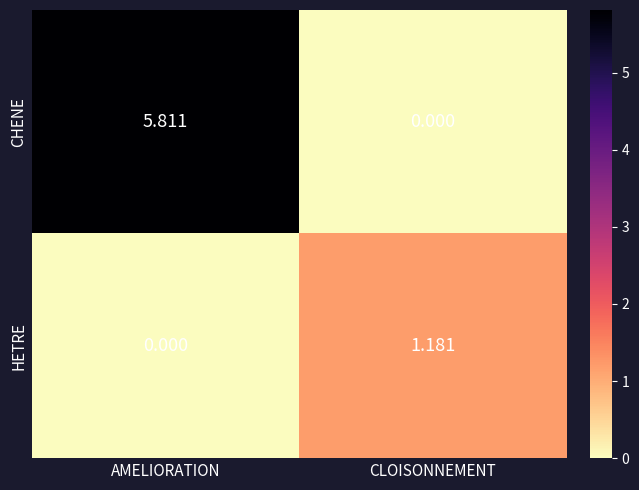

At which label does CHENE reach its minimum?

CLOISONNEMENT